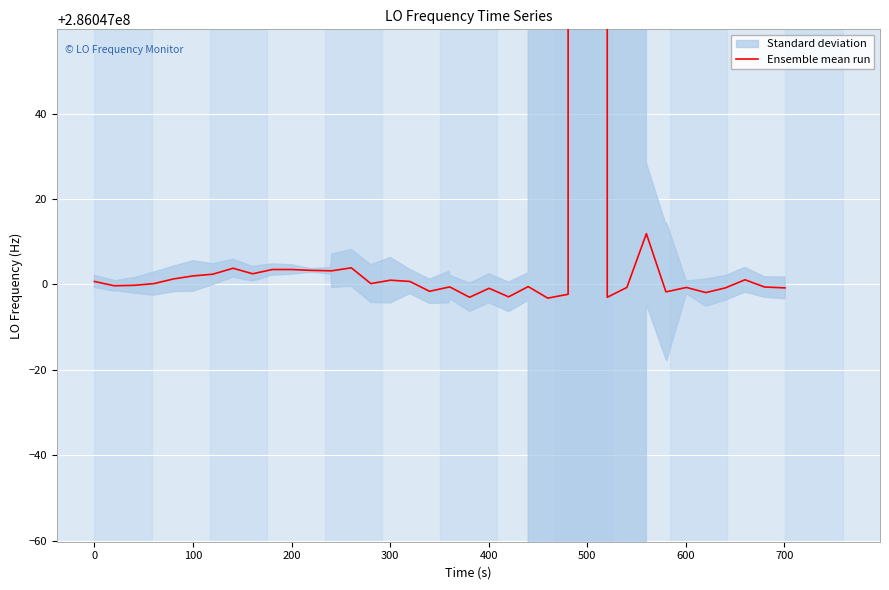

What is the value of the 3rd point from the left?

286046999.7